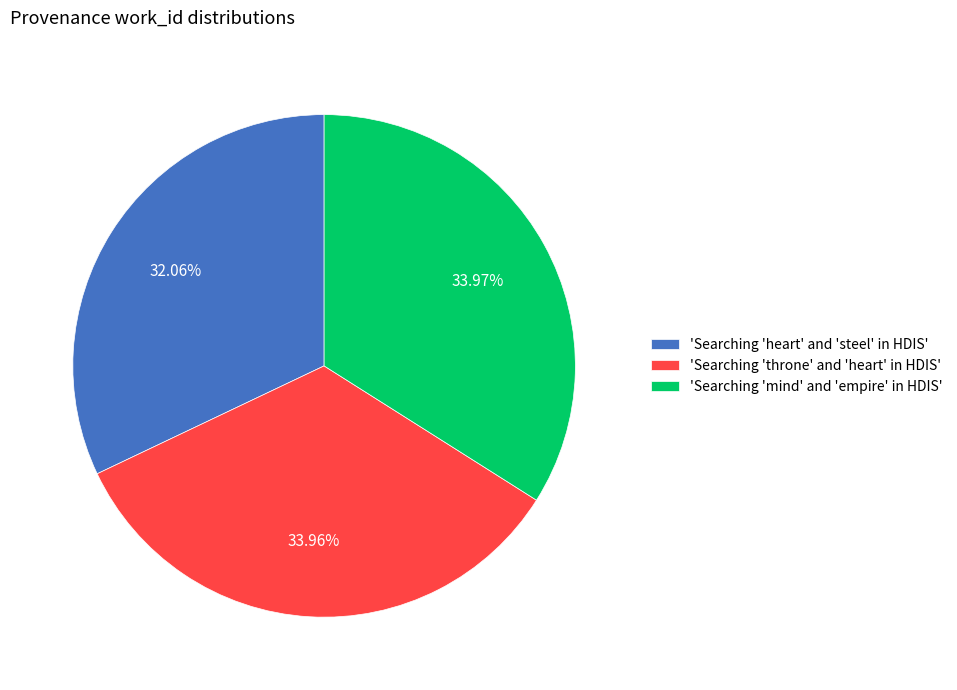

How many slices are in this pie chart?

3